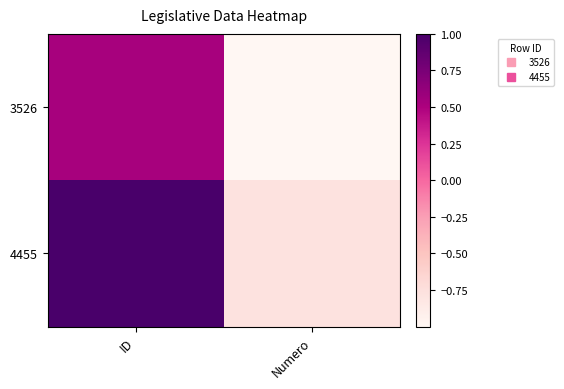

Between ID and Numero, which is larger?

ID